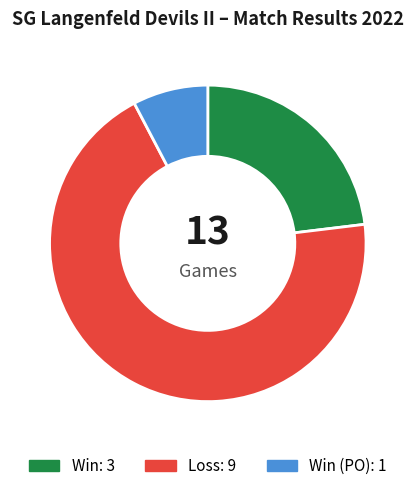

Does any single category account for the majority?

Yes